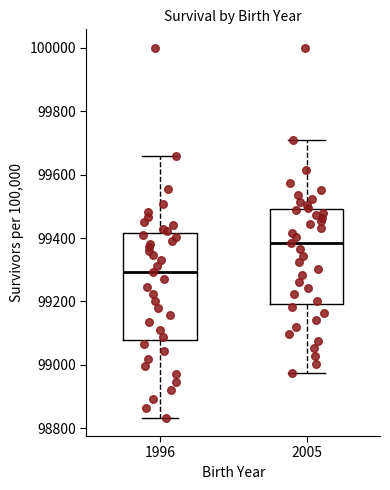

Which box's median line is the highest?

2005